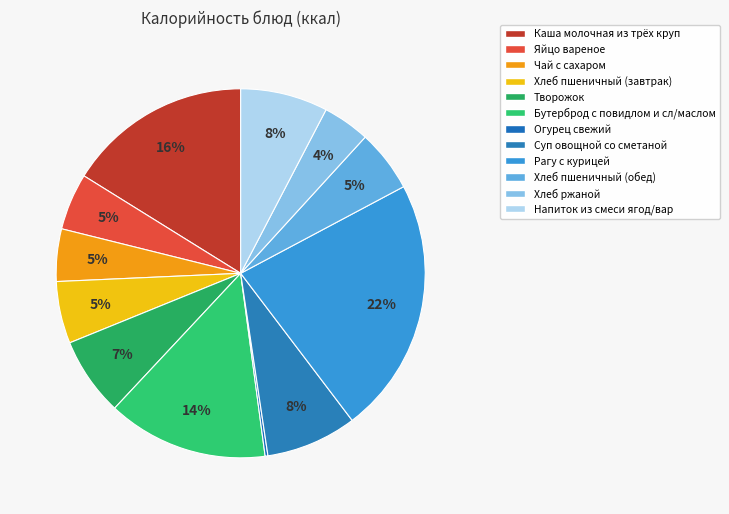

To the nearest percent, what is the difference between the Хлеб пшеничный (обед) and Суп овощной со сметаной slice percentages?

3%